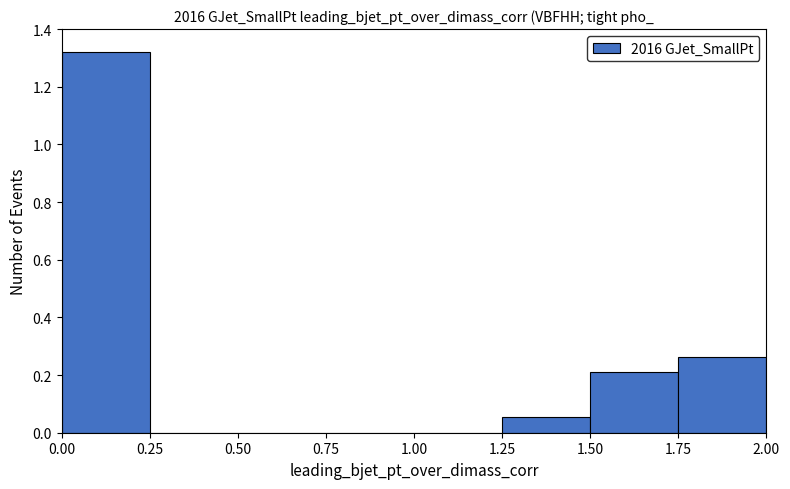

Over which range of the x-axis is the bar tallest?

0.00 to 0.25